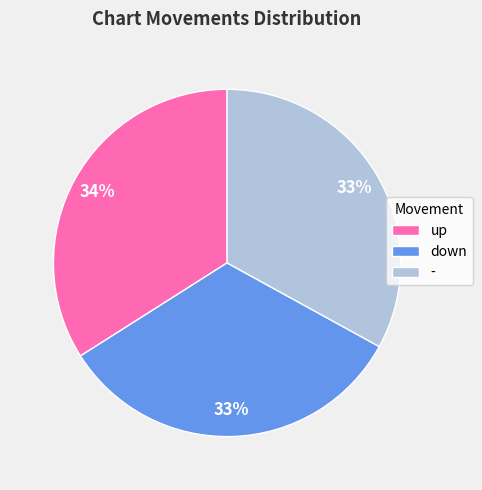

What percentage is the up slice, to the nearest percent?

34%